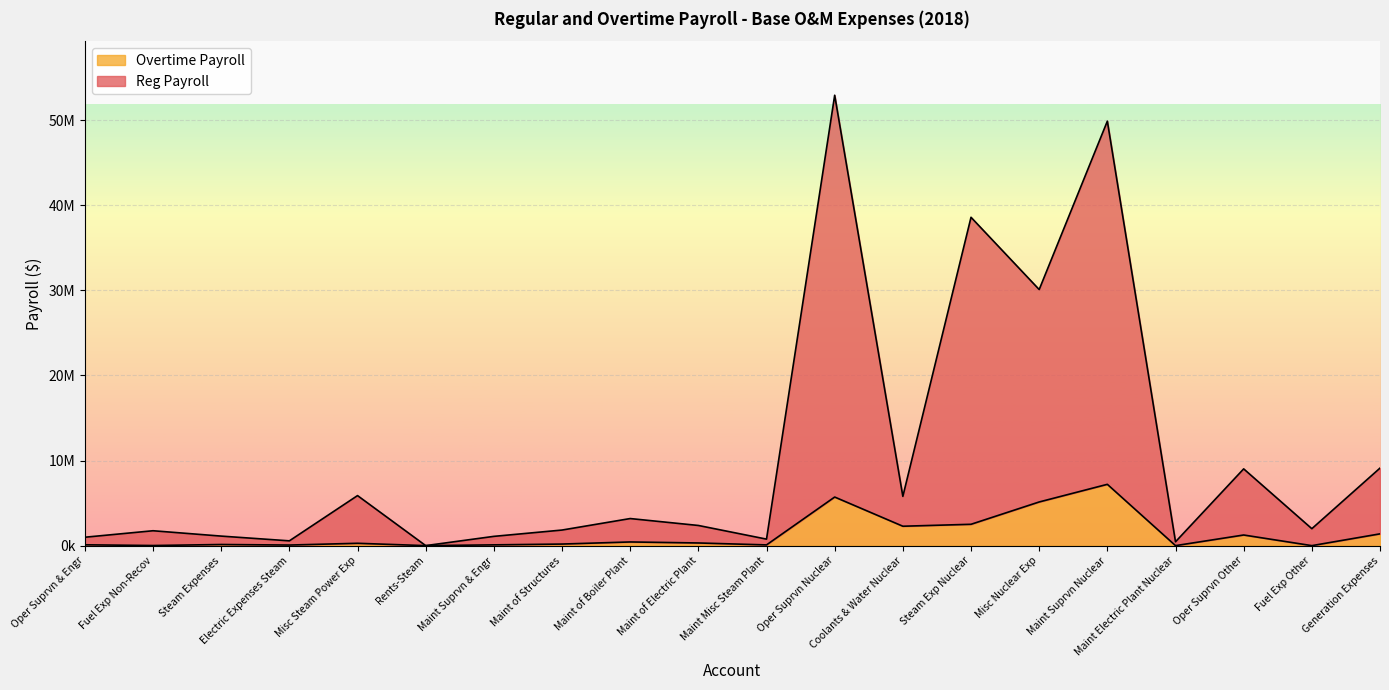

At which category is the sum across all series the highest?

Oper Suprvn Nuclear